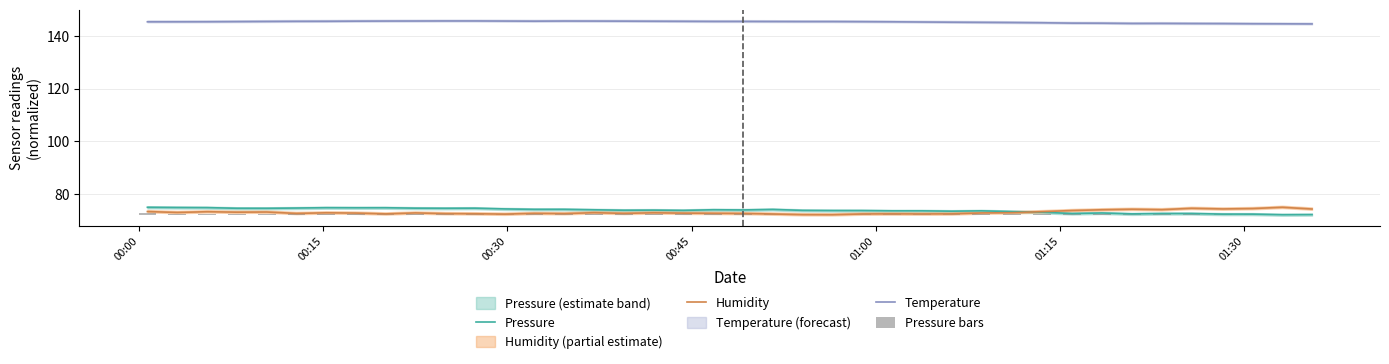

What is the highest value of the Pressure series?

75.1